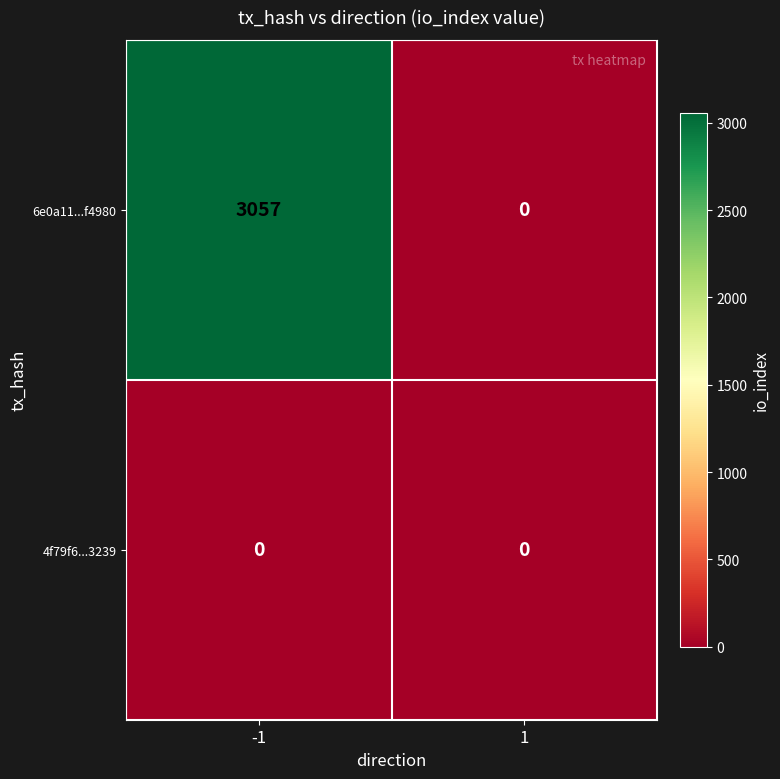

Which series changed the most between -1 and 1?

6e0a11...f4980